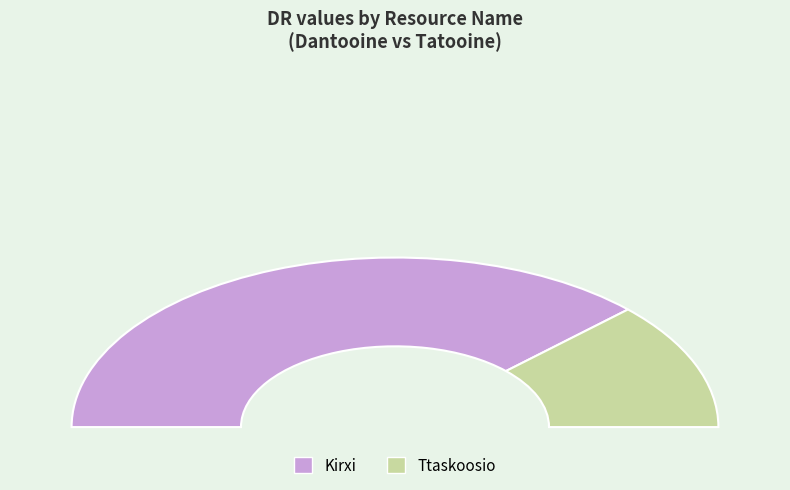

Rank the categories by value from lowest to highest.

Ttaskoosio, Kirxi